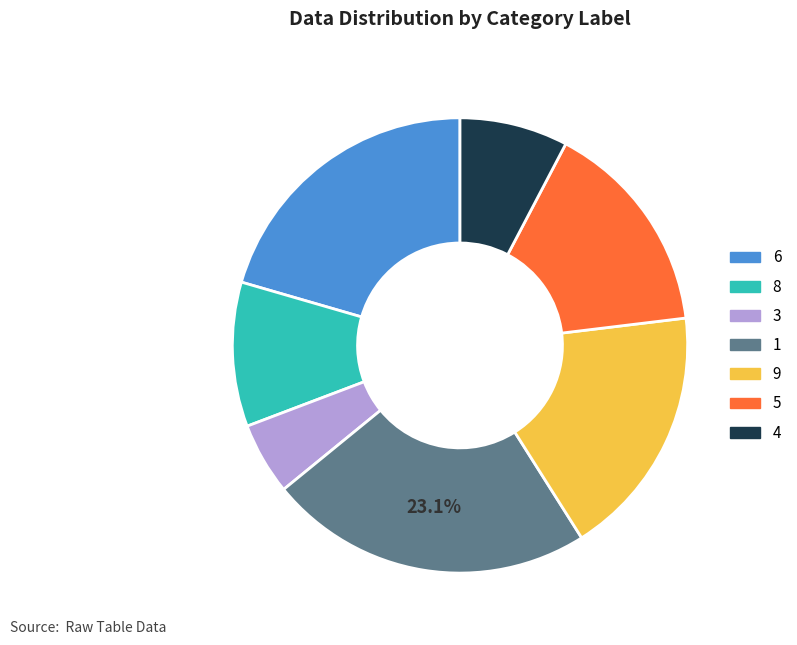

Does any single category account for the majority?

No